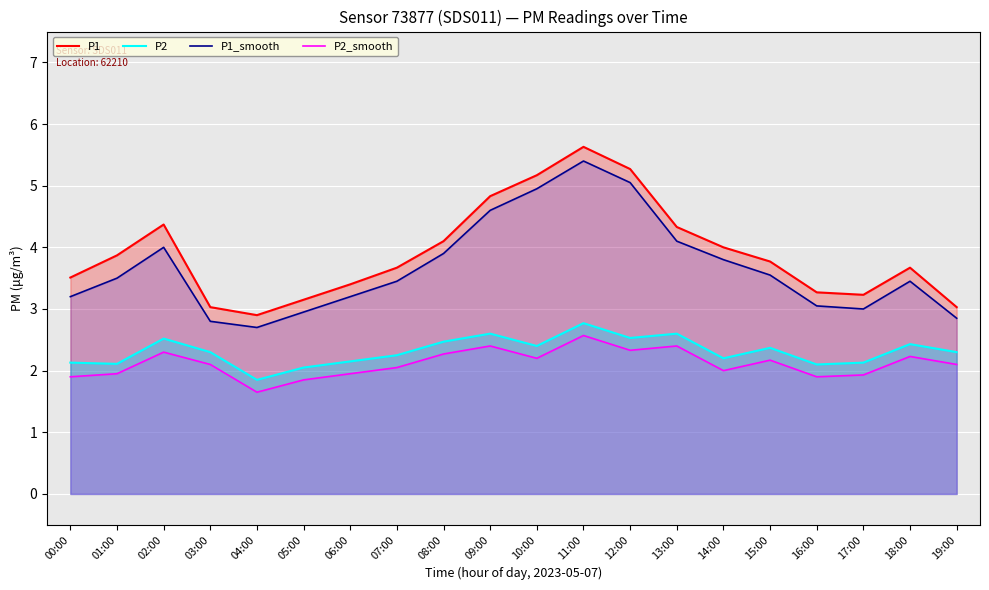

What is the difference between the maximum and second lowest values in the P1_smooth series?

2.6